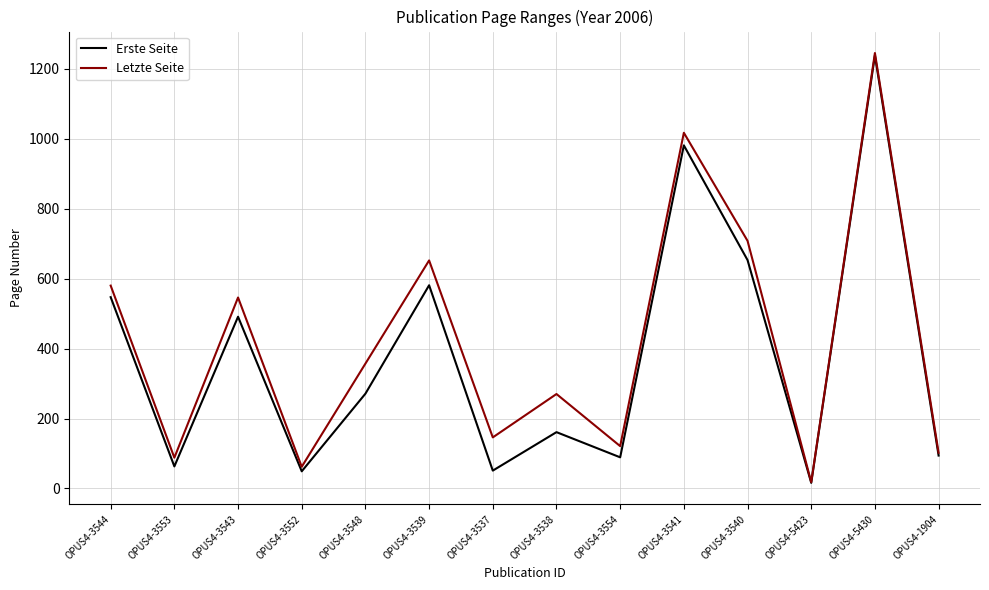

Between OPUS4-3543 and OPUS4-3538, which series saw the biggest shift?

Erste Seite